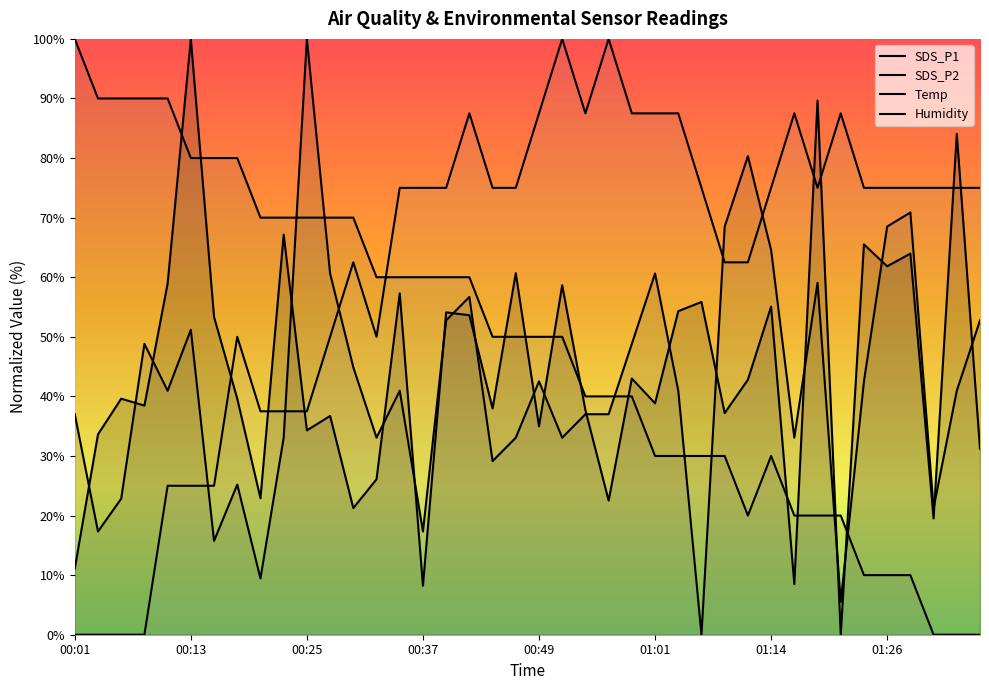

Does the chart display data point markers on the line(s)?

No